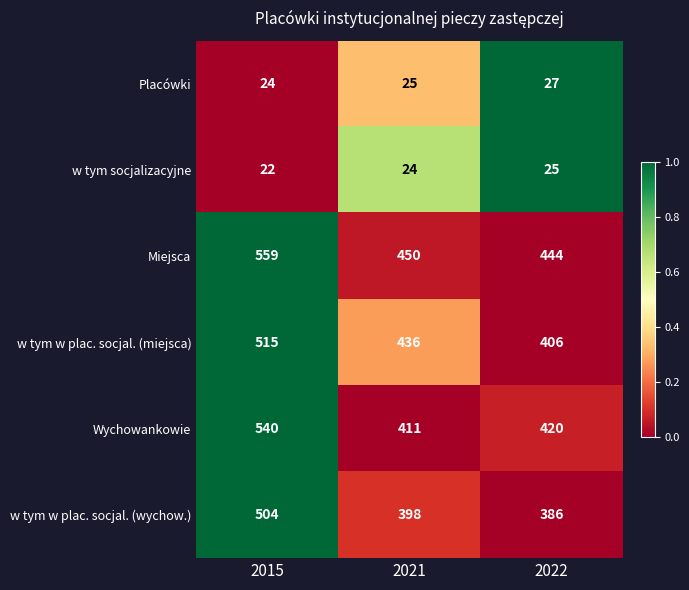

Which series has the largest range (max minus min)?

Wychowankowie